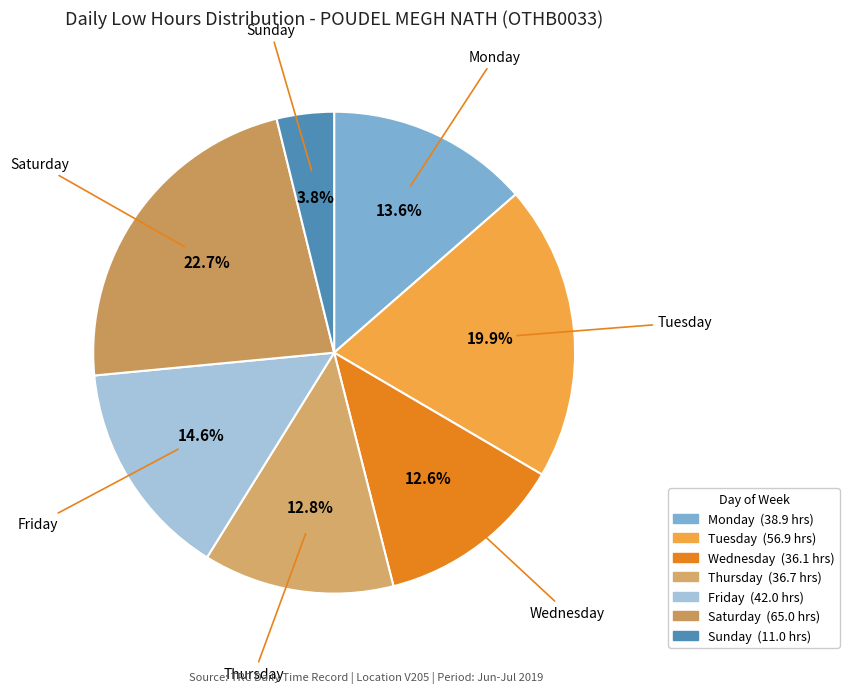

How many slices are in this pie chart?

7